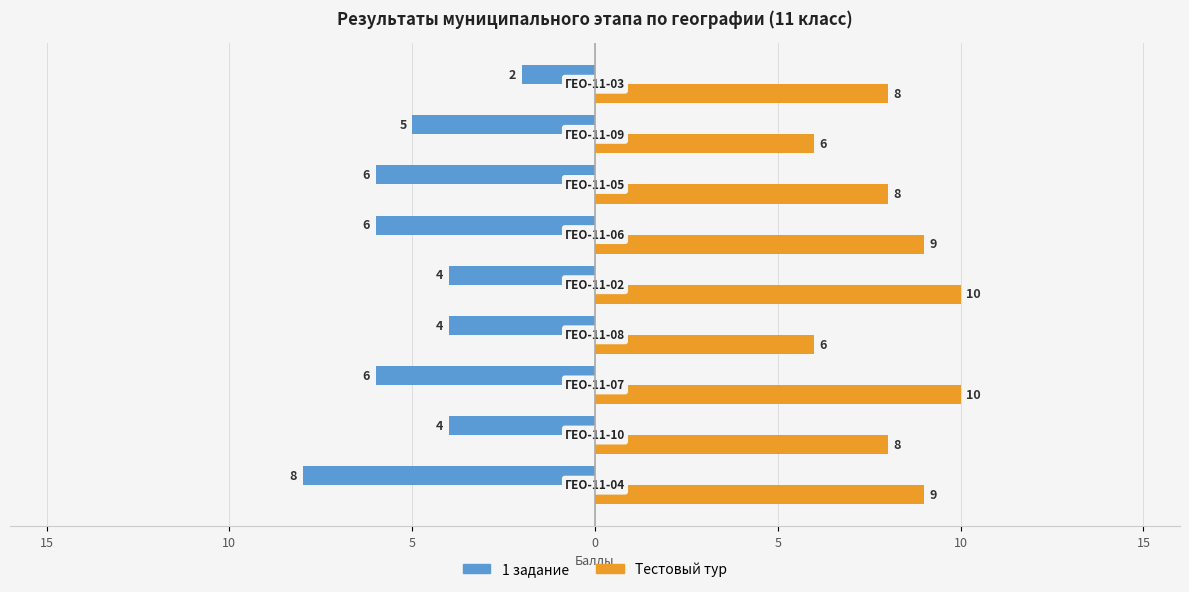

List the series in order of their peak value, lowest first.

1 задание, Тестовый тур